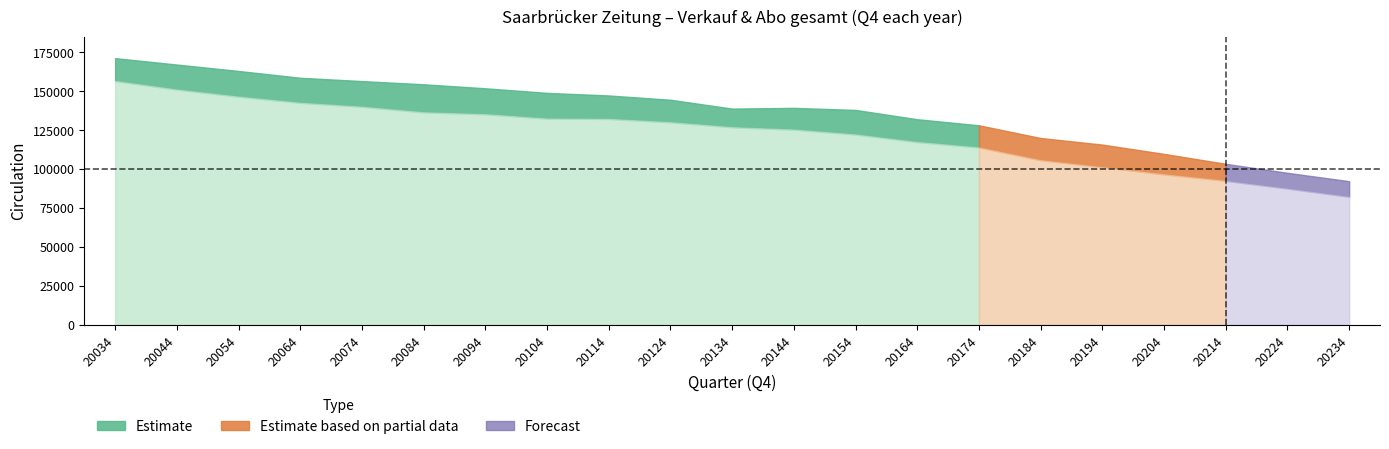

Where does the Verkauf series first go above 139367?

20034